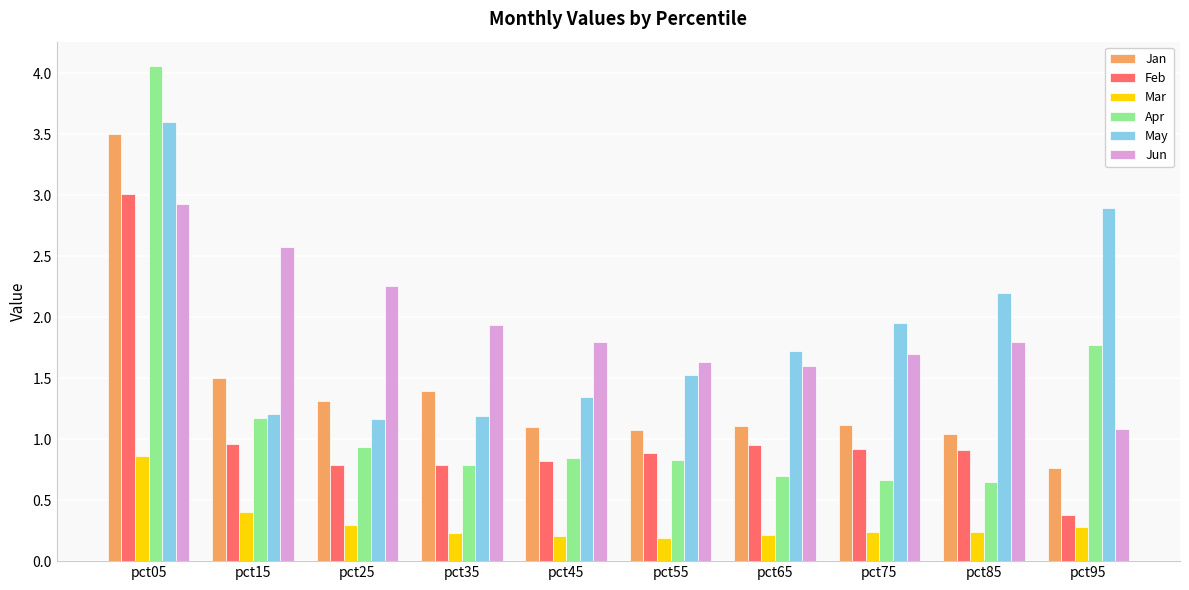

At which category is the sum across all series the highest?

pct05